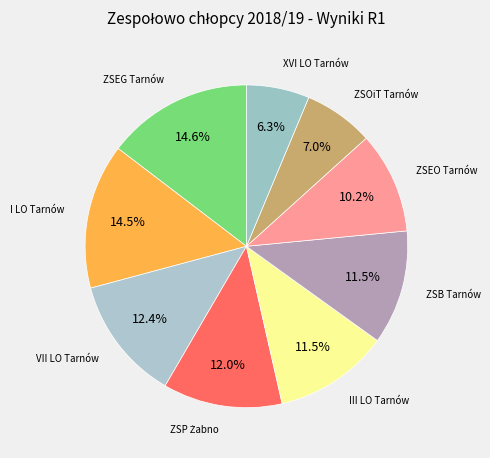

How many slices are in this pie chart?

9